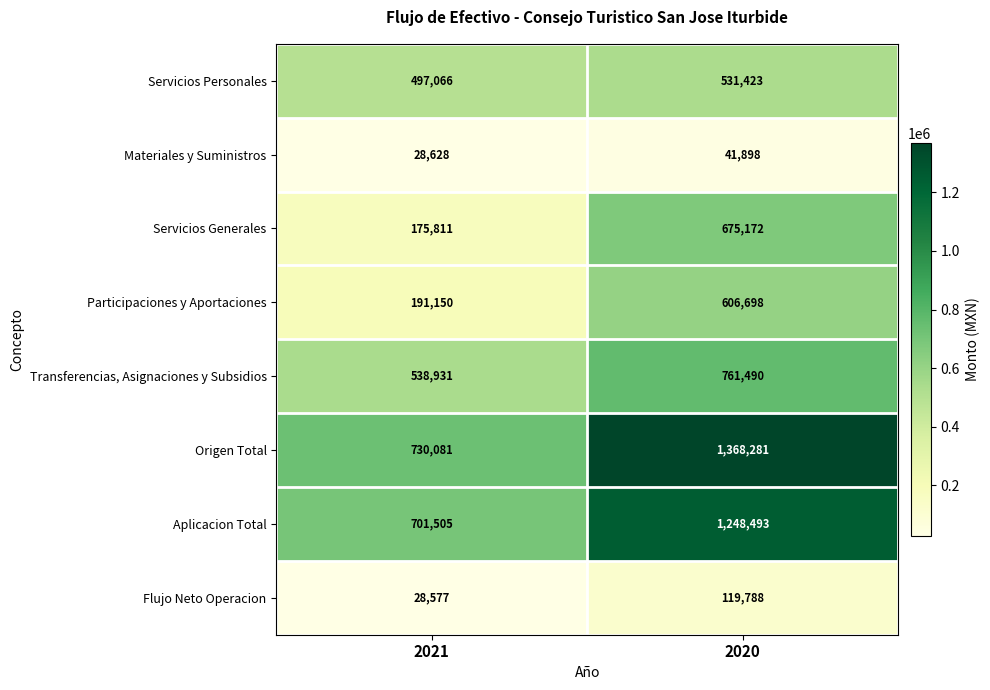

Reading right to left, what are all the values shown in this chart?

Servicios Personales: 2020=531423	2021=497066
Materiales y Suministros: 2020=41898	2021=28628
Servicios Generales: 2020=675172	2021=175811
Participaciones y Aportaciones: 2020=606698	2021=191150
Transferencias, Asignaciones y Subsidios: 2020=761490	2021=538931
Origen Total: 2020=1368281	2021=730081
Aplicacion Total: 2020=1248493	2021=701505
Flujo Neto Operacion: 2020=119788	2021=28577